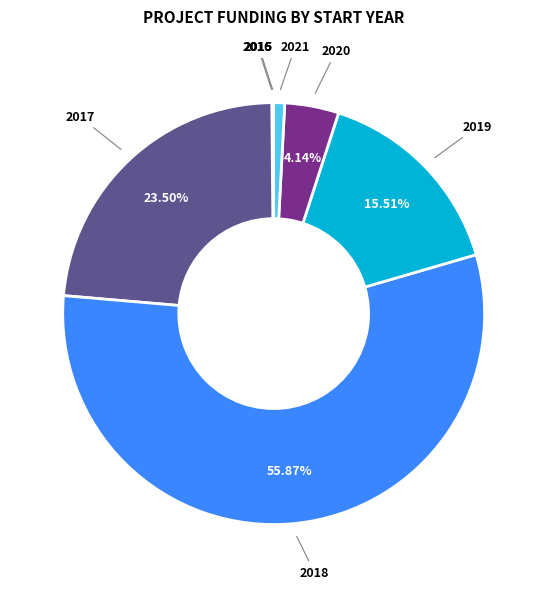

Is there any slice that represents more than half of the pie?

Yes